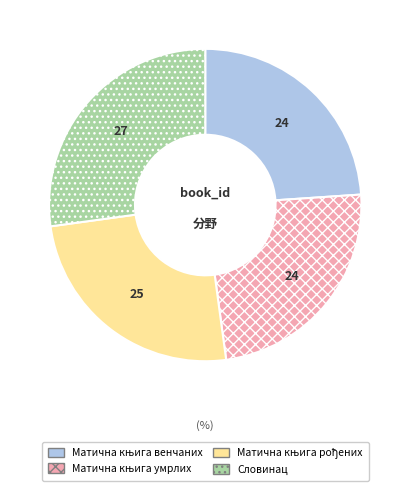

Is there any slice that represents more than half of the pie?

No